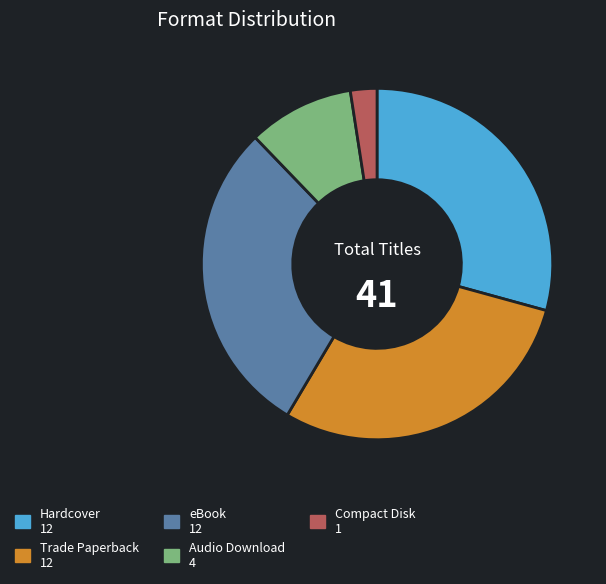

Between Audio Download and Compact Disk, which is larger?

Audio Download